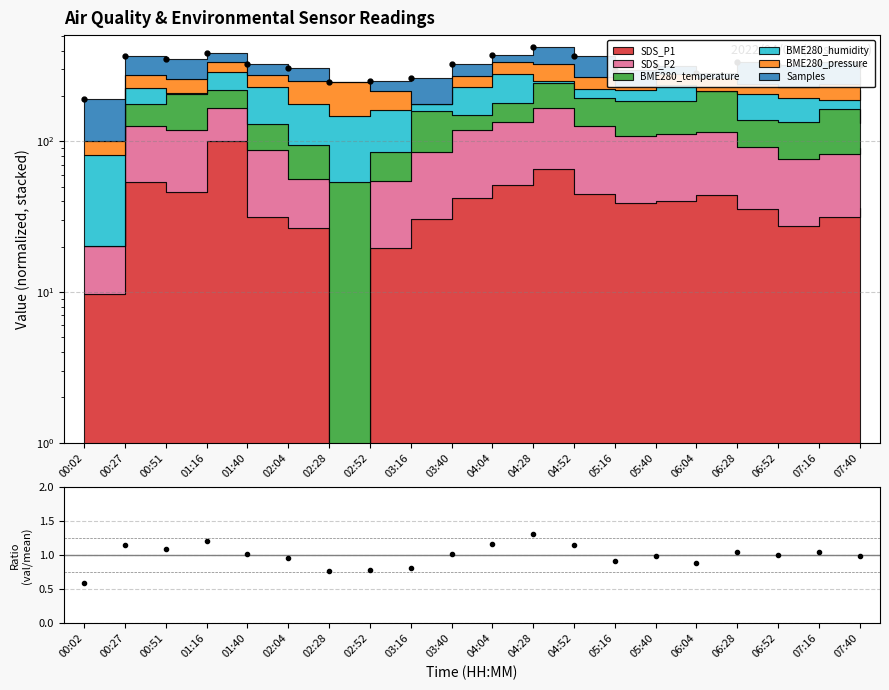

At which category does the data reach its first local valley?

00:51